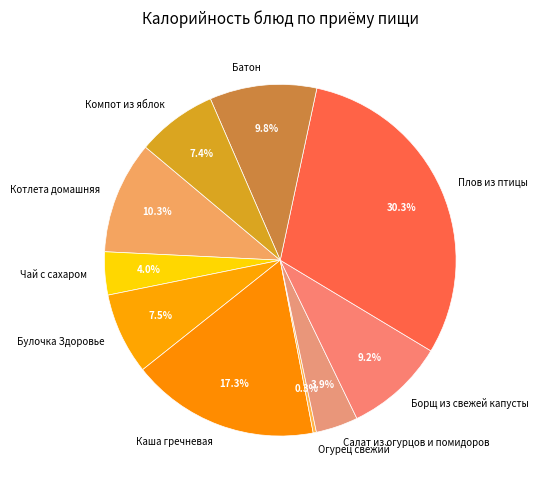

Between Огурец свежий and Компот из яблок, which is larger?

Компот из яблок